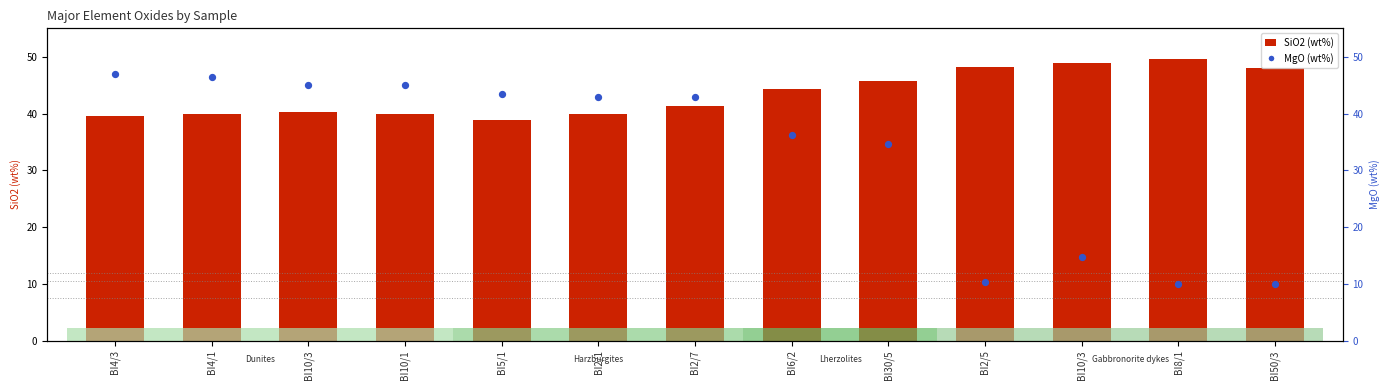

Which series has the largest total across all categories?

SiO2 (wt%)